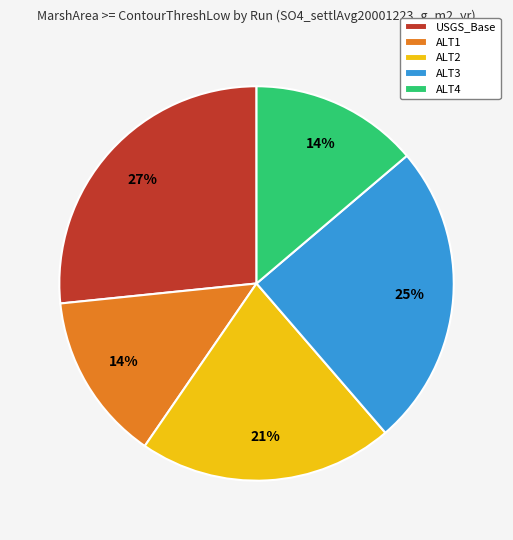

To the nearest percent, what is the combined percentage of ALT1 and ALT3?

39%